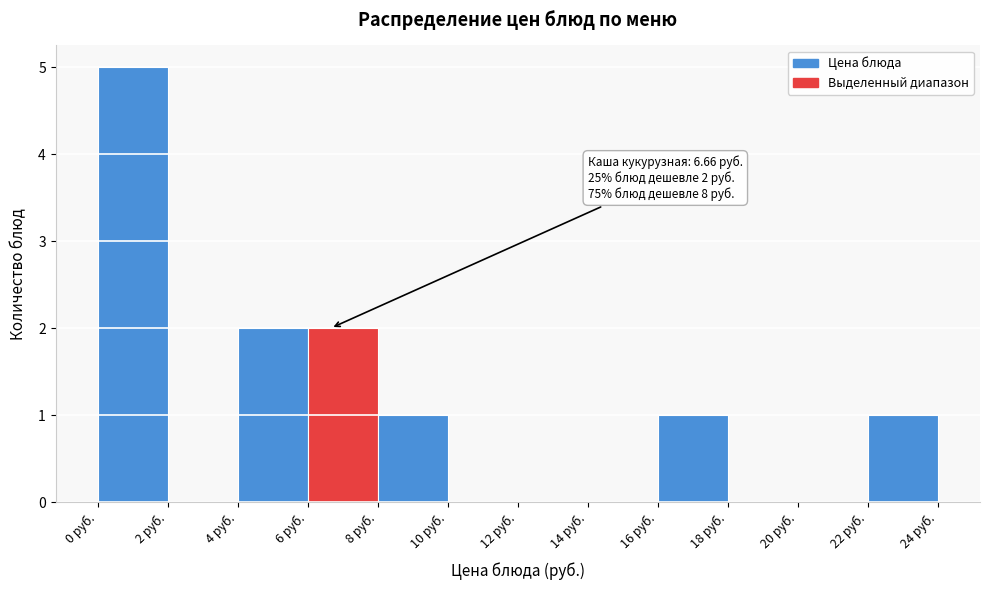

Which range on the x-axis has the tallest bar?

0 to 2